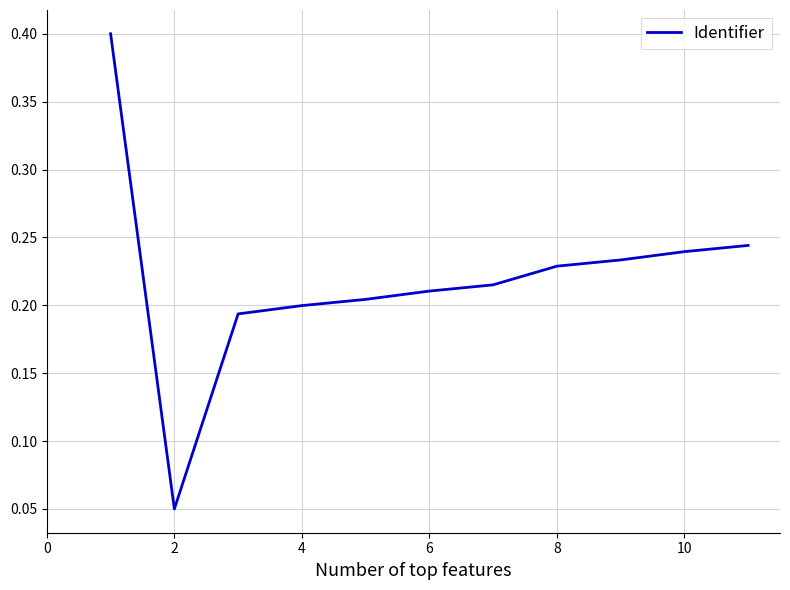

What is the greatest value displayed?

0.4